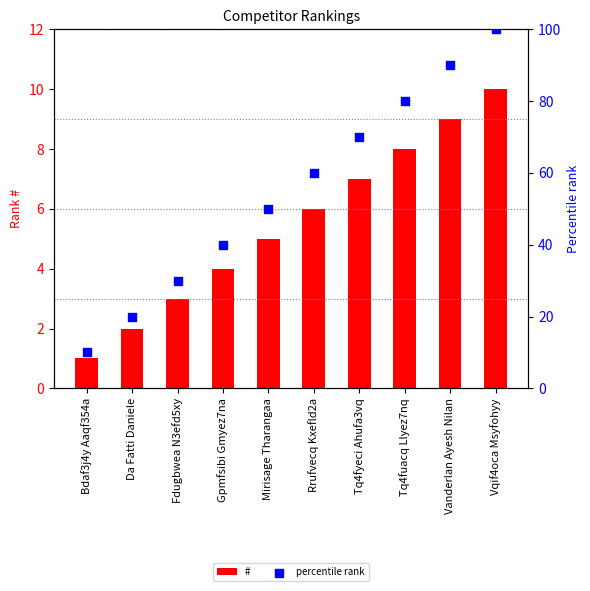

Which series has the largest Y range (max minus min)?

percentile rank